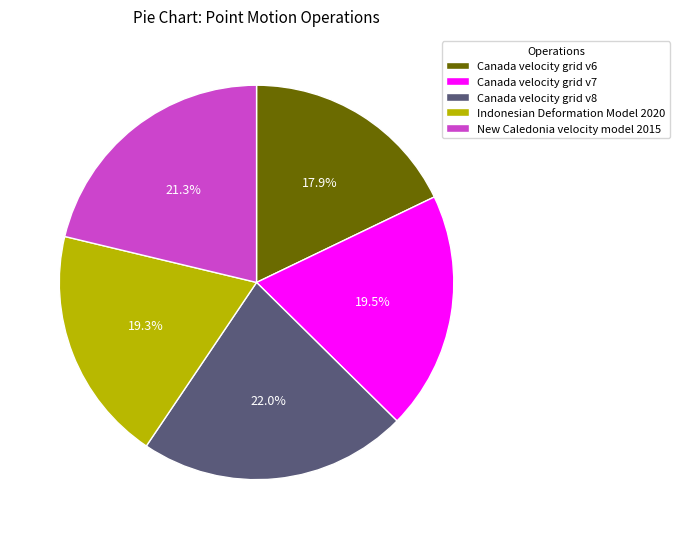

Which slice is the largest?

Canada velocity grid v8